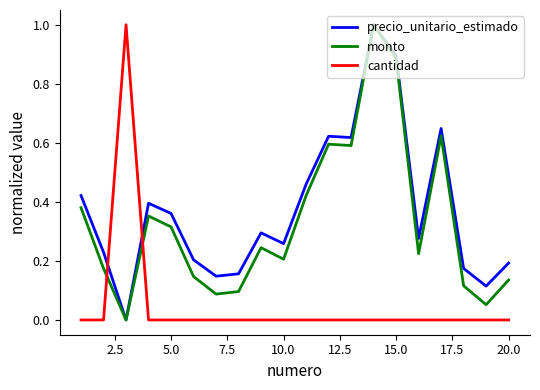

At how many categories does at least one series exceed 0?

20